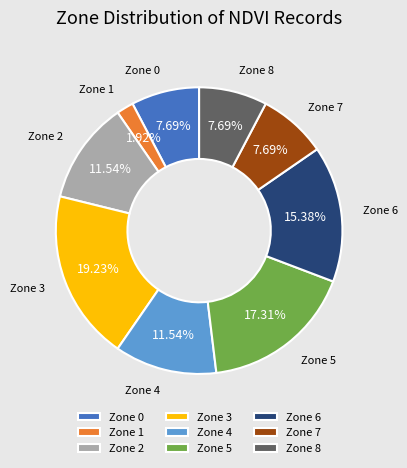

To the nearest percent, what is the difference between the largest and smallest slice percentages?

17%